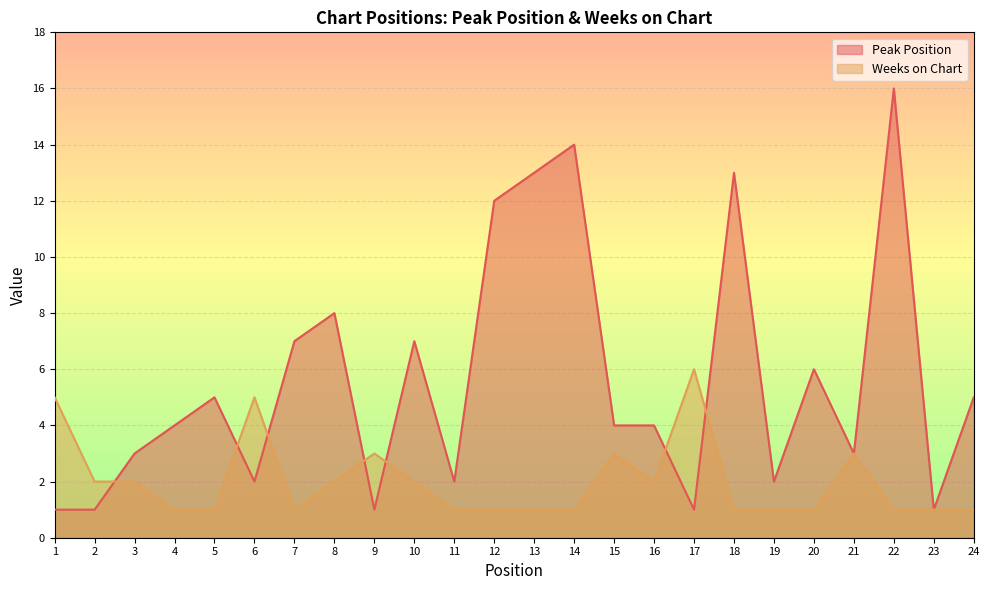

Which category has the lowest value in the Peak Position series?

1